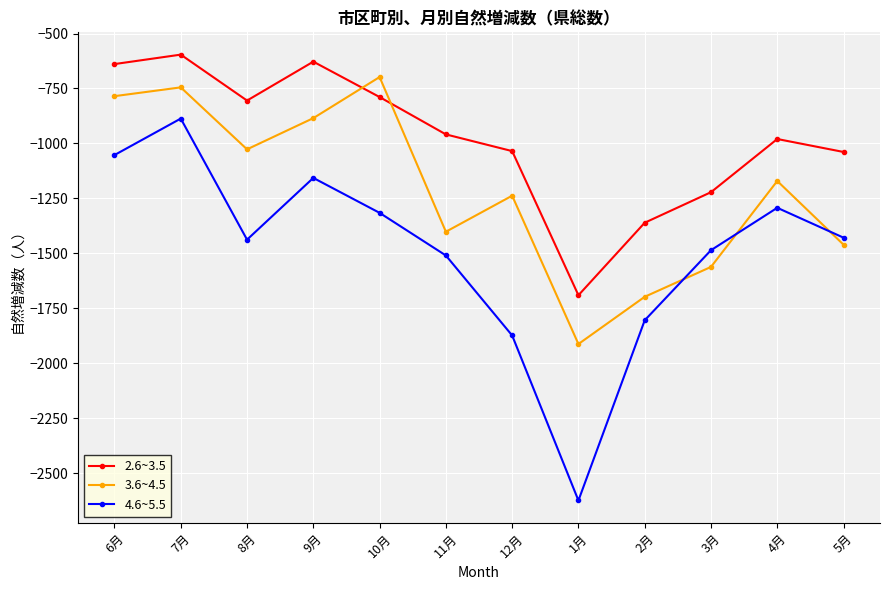

What value does the 3.6~4.5 series have at 7月, to the nearest 50?

-750